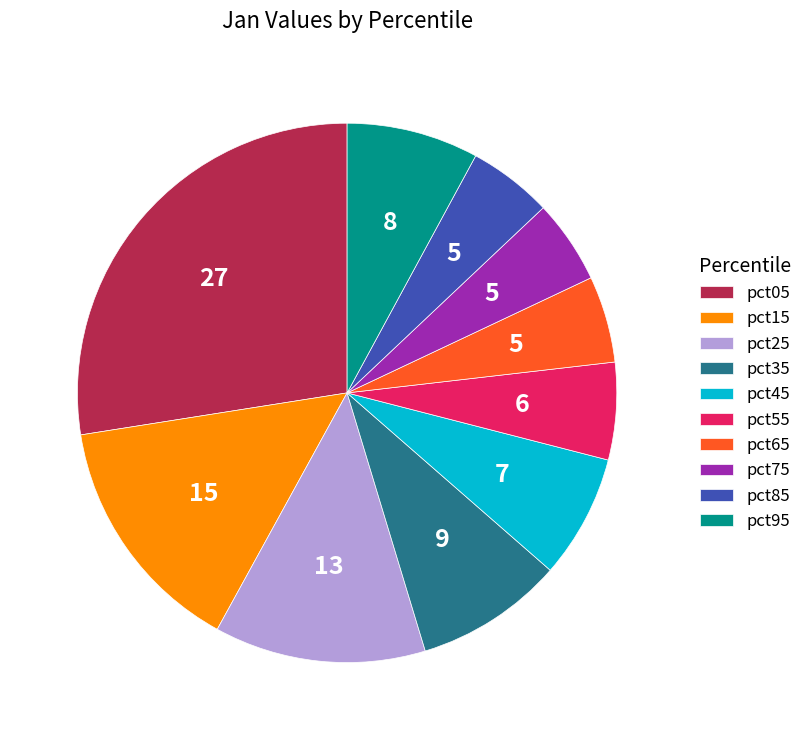

Is it true that pct15 is 24% of the pie?

False